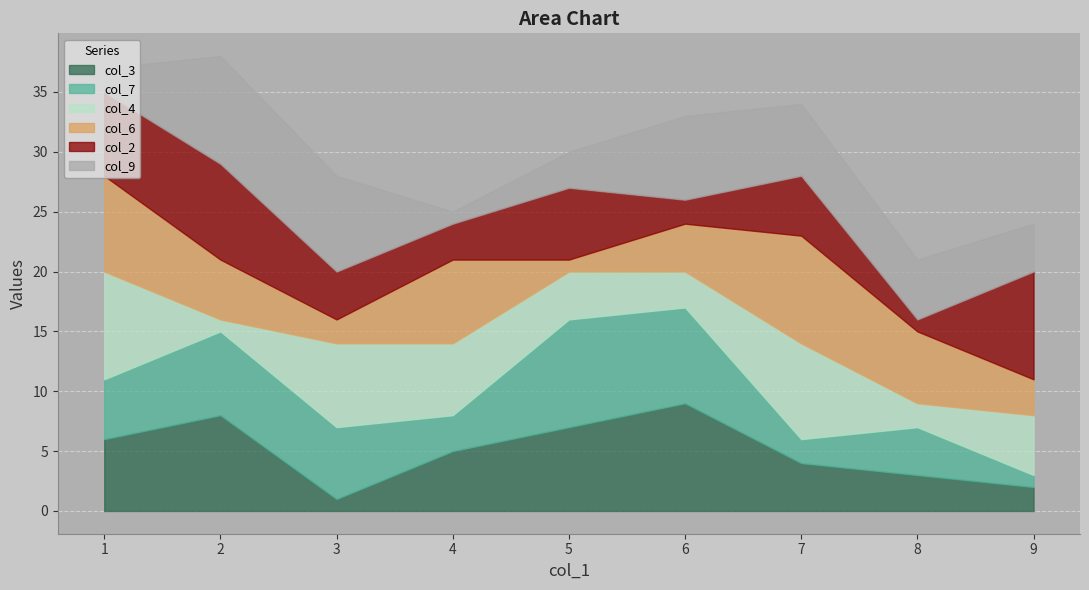

Count the number of categories in the chart.

18